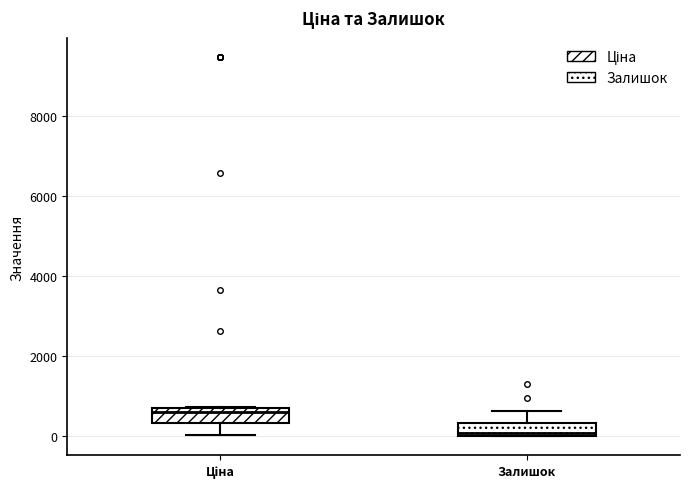

Where does the lower whisker of the box for Ціна end on the y-axis? The values are not printed on the chart, so give them approximately, as read against the axis.

0